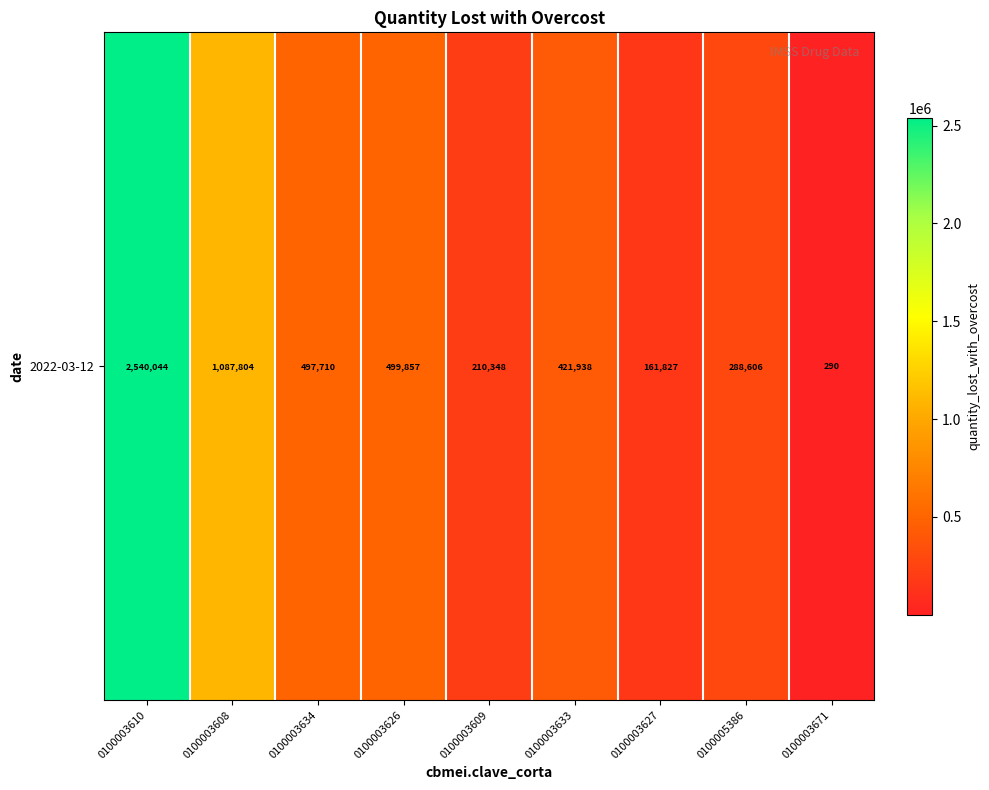

List the labels in order of value, smallest first.

0100003671, 0100003627, 0100003609, 0100005386, 0100003633, 0100003634, 0100003626, 0100003608, 0100003610